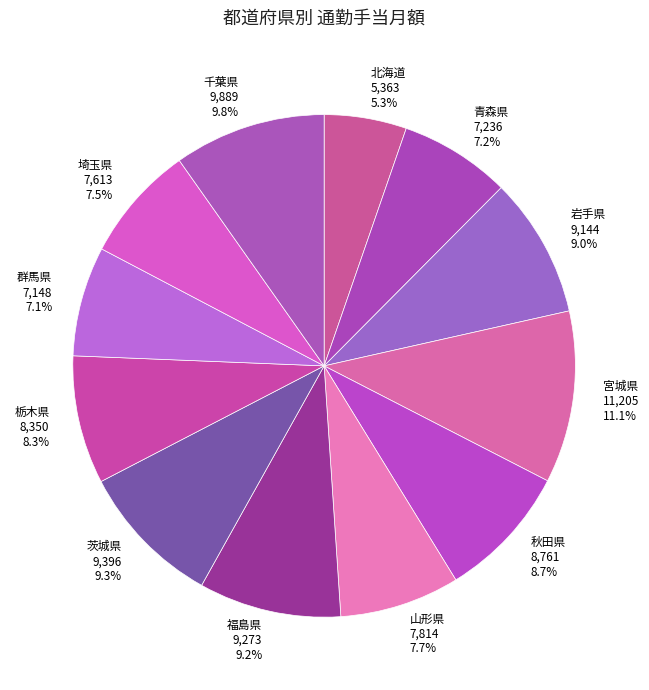

To the nearest percent, what is the difference between the largest and smallest slice percentages?

6%